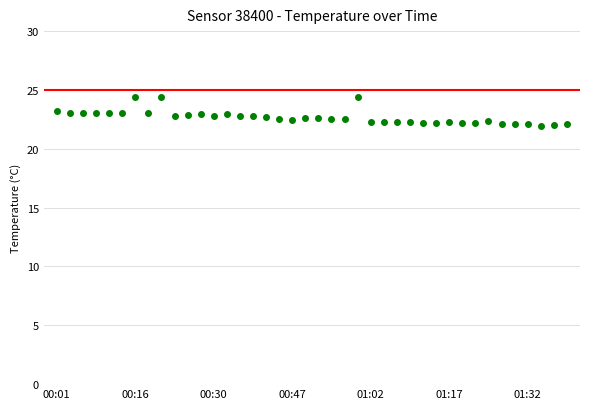

What is the maximum value shown in the chart?

24.4